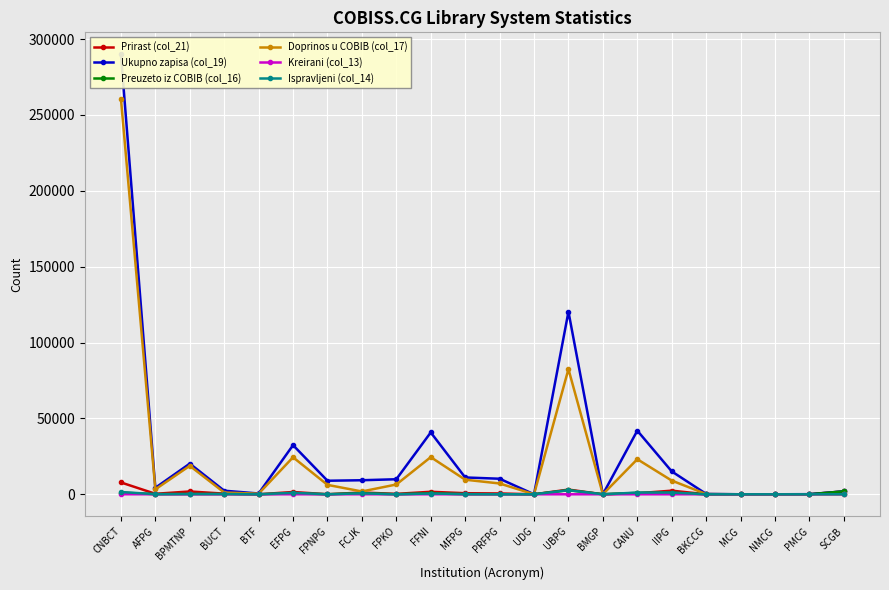

What is the difference between the maximum and minimum values in the Ukupno zapisa (col_19) series?

289942